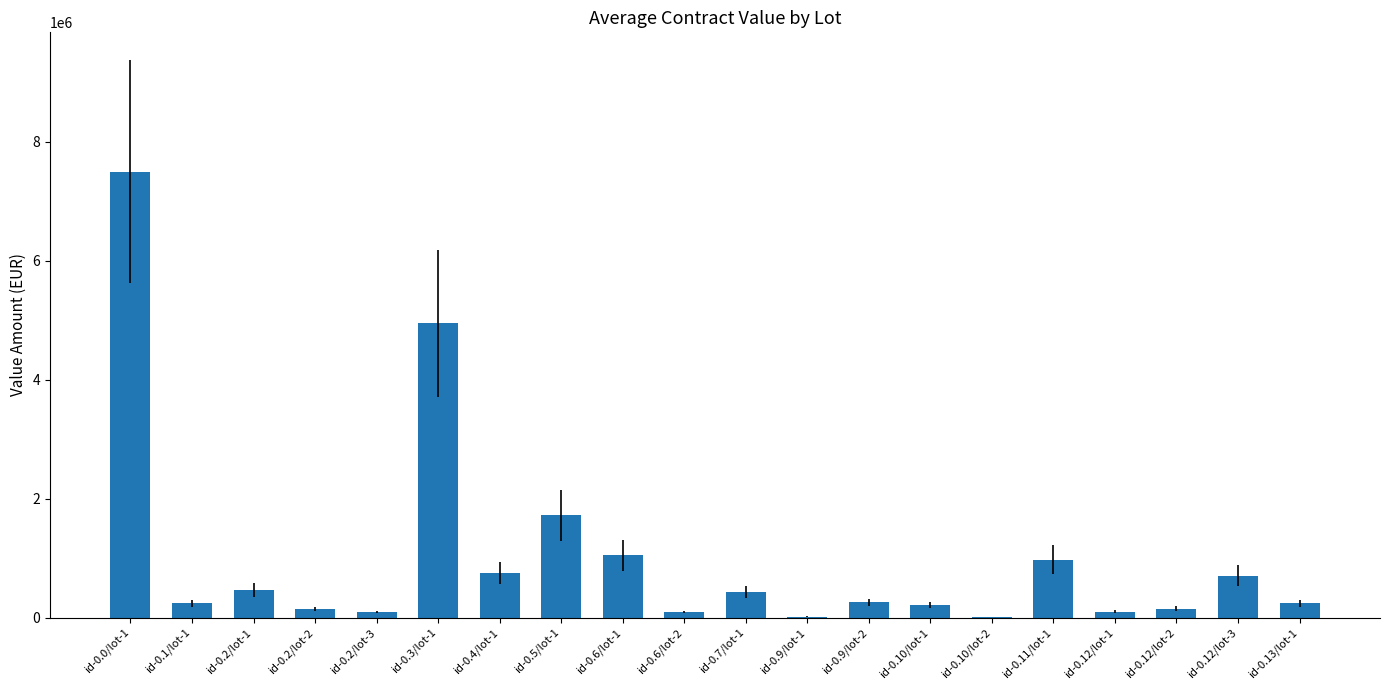

What is the ratio of the value at id-0.5/lot-1 to the value at id-0.13/lot-1?

7.3